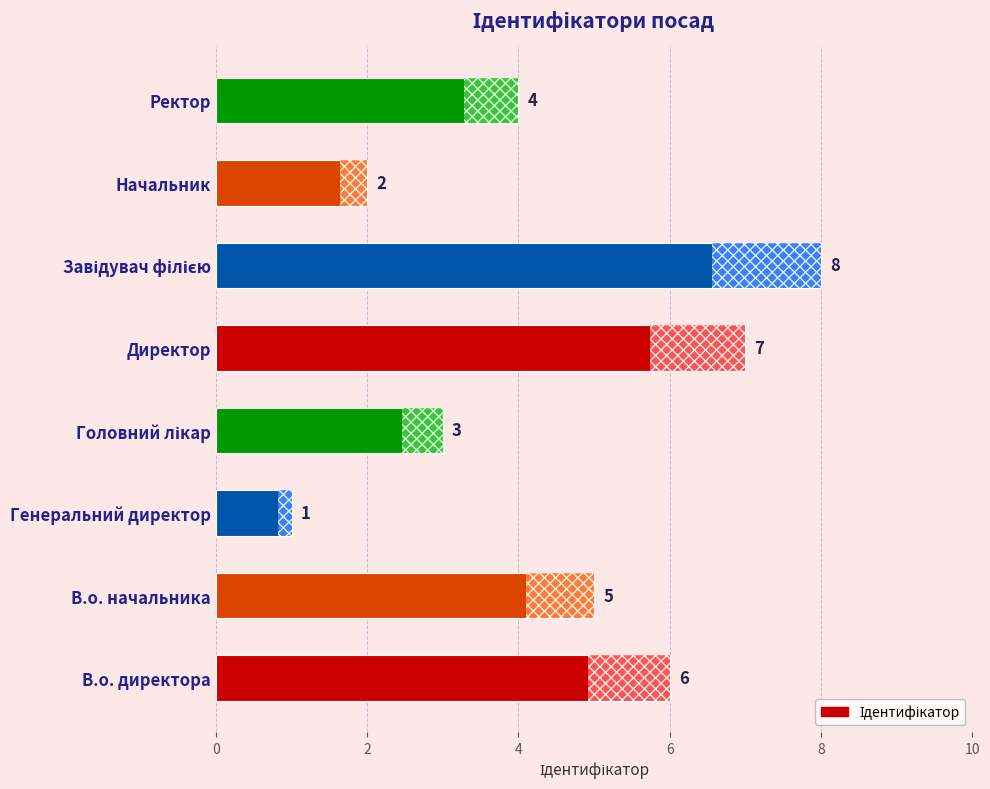

What is the change in value from Генеральний директор to Ректор?

+3